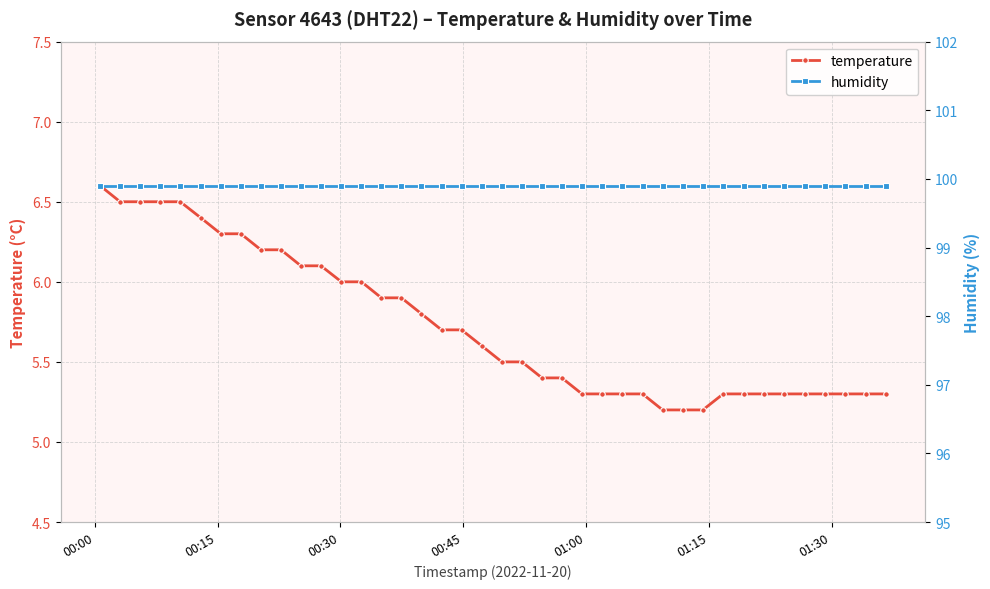

What is the lowest value of the temperature series?

5.2